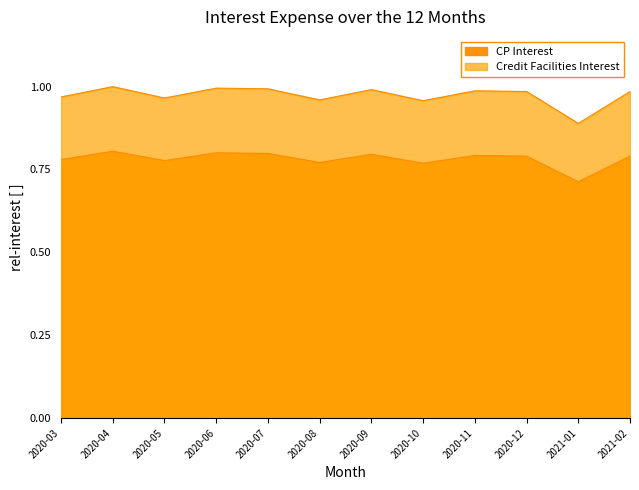

Reading right to left, what are all the values shown in this chart?

CP Interest: 0.8	0.7	0.8	0.8	0.8	0.8	0.8	0.8	0.8	0.8	0.8	0.8
Credit Facilities Interest: 1.0	0.9	1.0	1.0	1.0	1.0	1.0	1.0	1.0	1.0	1.0	1.0